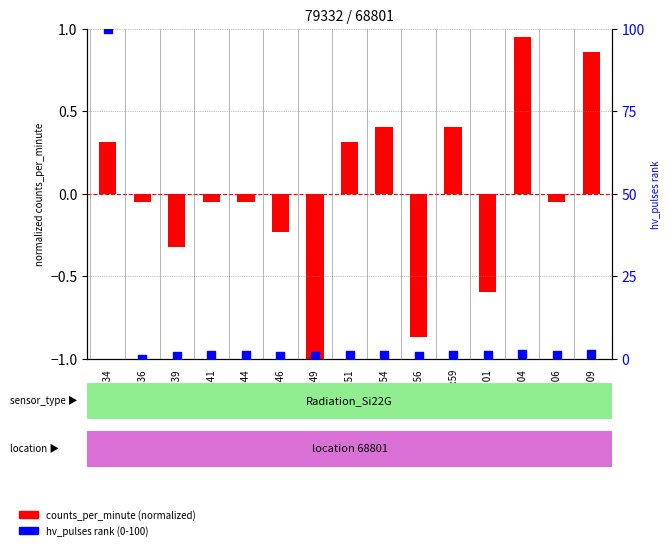

What are all the series names shown in the legend?

counts_per_minute (normalized), hv_pulses rank (0-100)